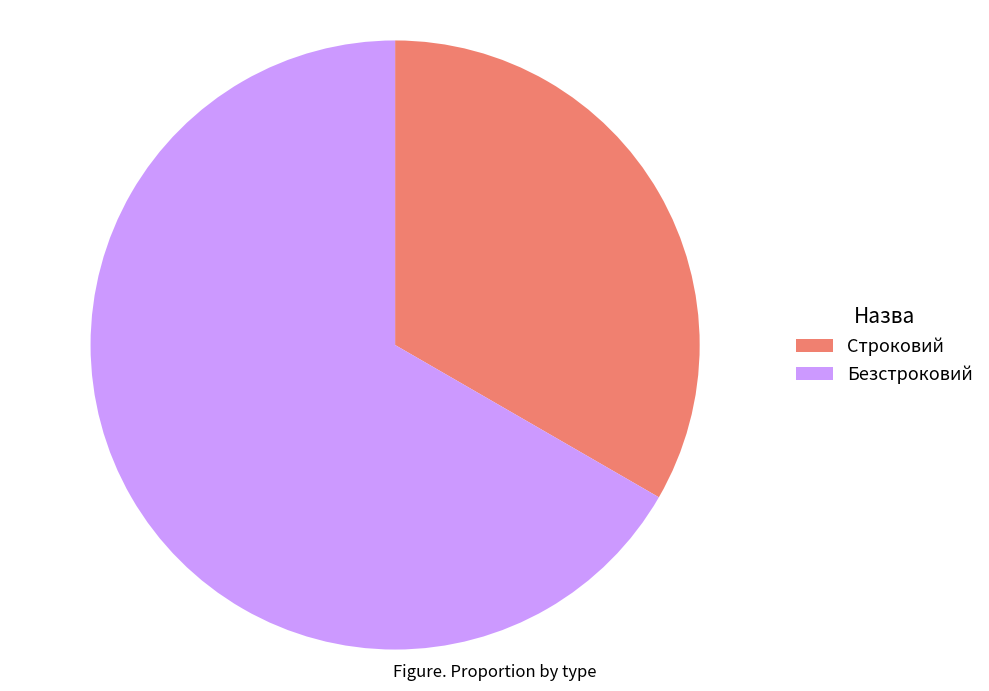

Approximately how many times larger is the value at Строковий compared to Безстроковий?

0.5